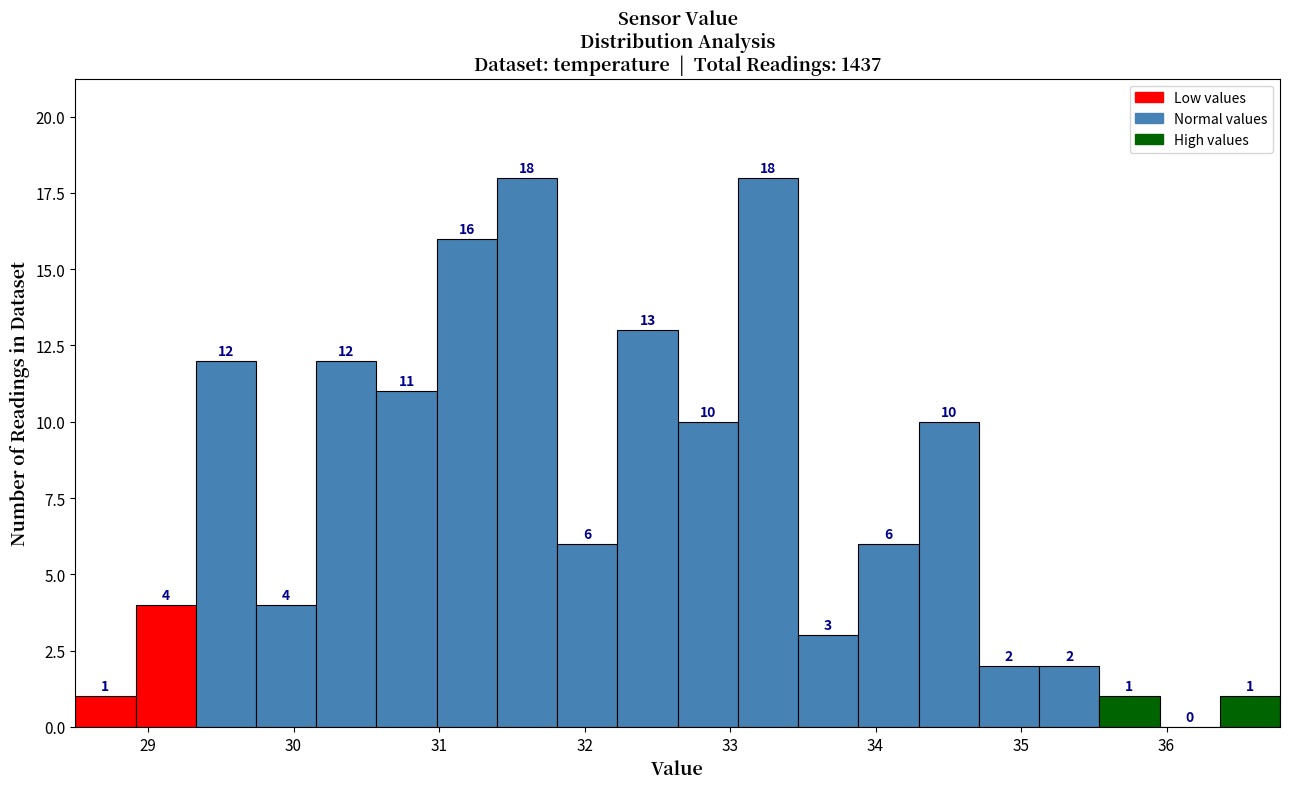

Reading left to right, transcribe this chart: for each bar, give the range it covers on the x-axis and its height. The bar edges are not printed on the chart, so give them approximately, as read against the axis.

28.5 to 28.9: 1
28.9 to 29.3: 4
29.3 to 29.7: 12
29.7 to 30.2: 4
30.2 to 30.6: 12
30.6 to 31.0: 11
31.0 to 31.4: 16
31.4 to 31.8: 18
31.8 to 32.2: 6
32.2 to 32.6: 13
32.6 to 33.1: 10
33.1 to 33.5: 18
33.5 to 33.9: 3
33.9 to 34.3: 6
34.3 to 34.7: 10
34.7 to 35.1: 2
35.1 to 35.5: 2
35.5 to 36.0: 1
36.0 to 36.4: 0
36.4 to 36.8: 1